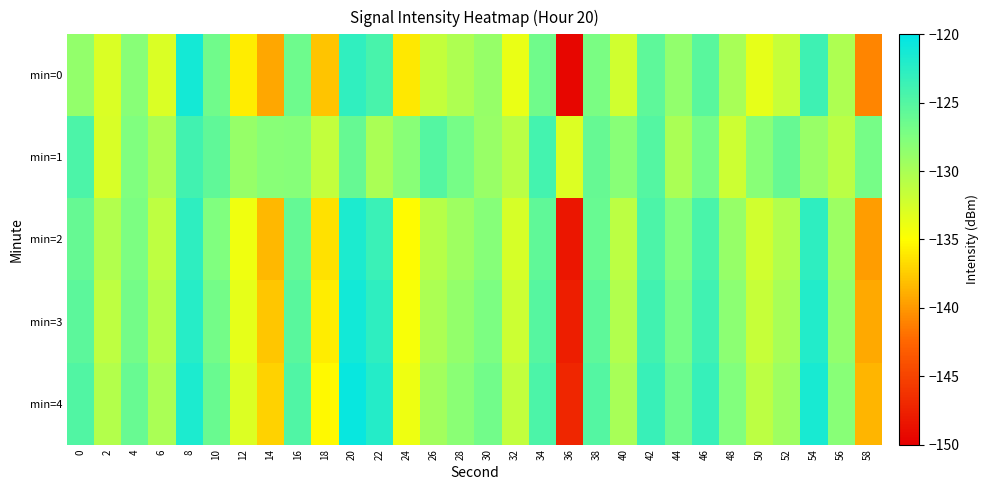

Rank the series by their average value, from lowest to highest.

min=0, min=2, min=3, min=4, min=1